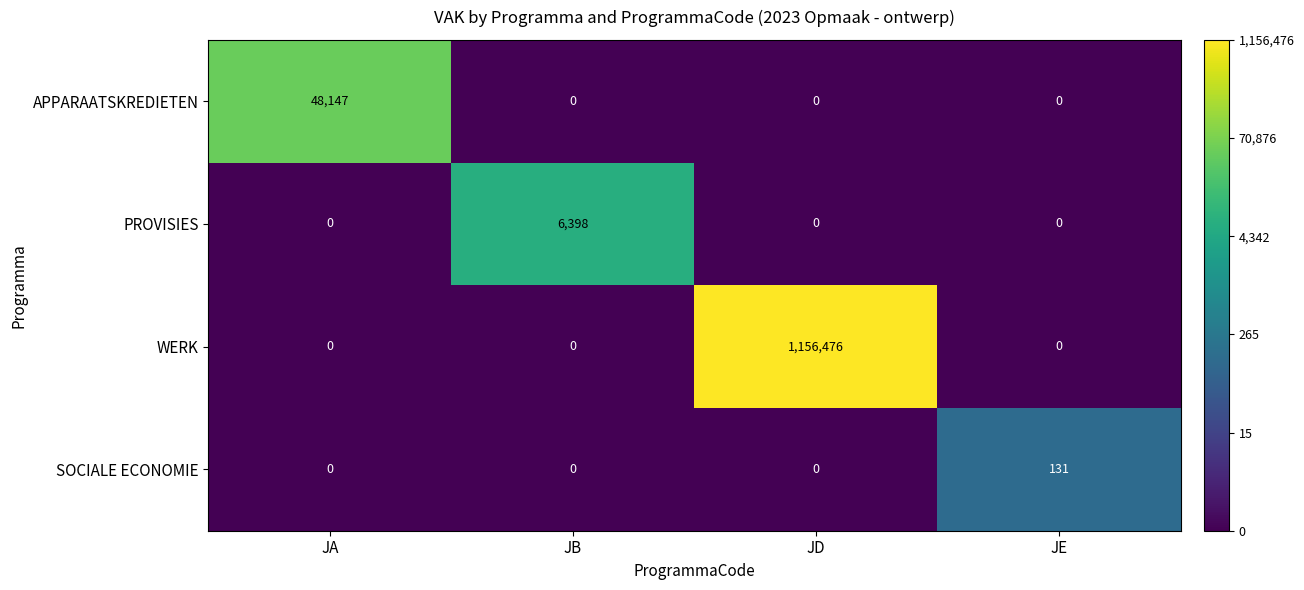

Reading left to right, what are all the values shown in this chart?

APPARAATSKREDIETEN: JA=48147	JB=0	JD=0	JE=0
PROVISIES: JA=0	JB=6398	JD=0	JE=0
WERK: JA=0	JB=0	JD=1156476	JE=0
SOCIALE ECONOMIE: JA=0	JB=0	JD=0	JE=131